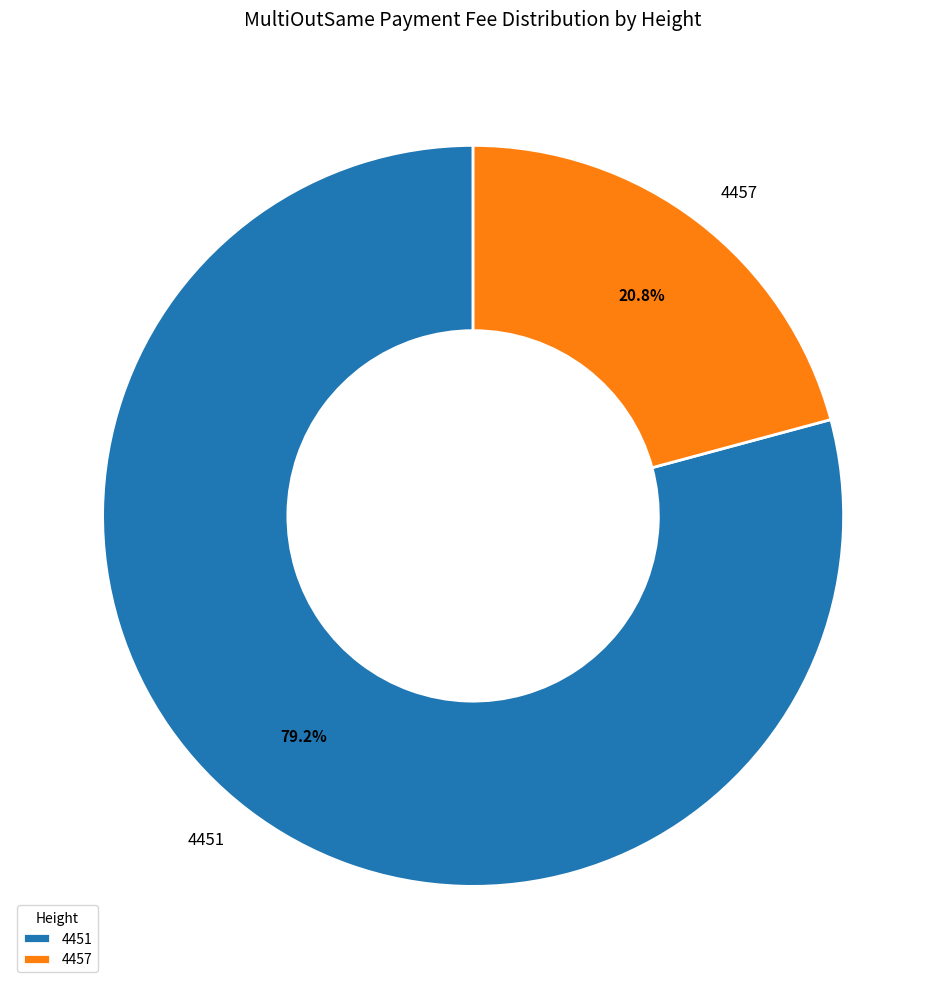

Is it true that 4457 is 21% of the pie?

True